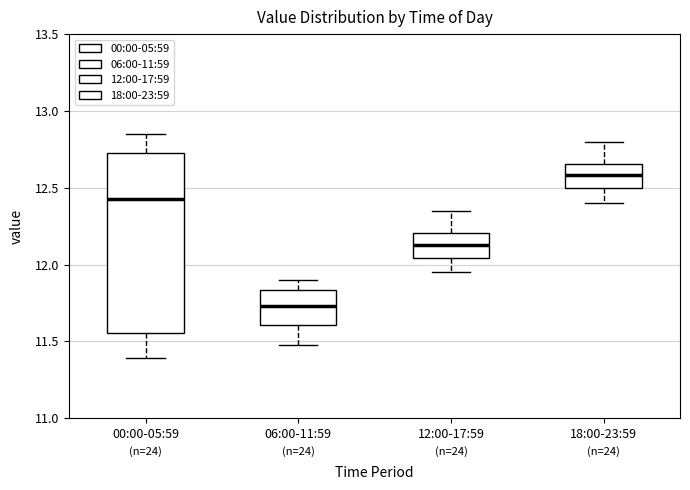

Which box's median line is the highest?

18:00-23:59